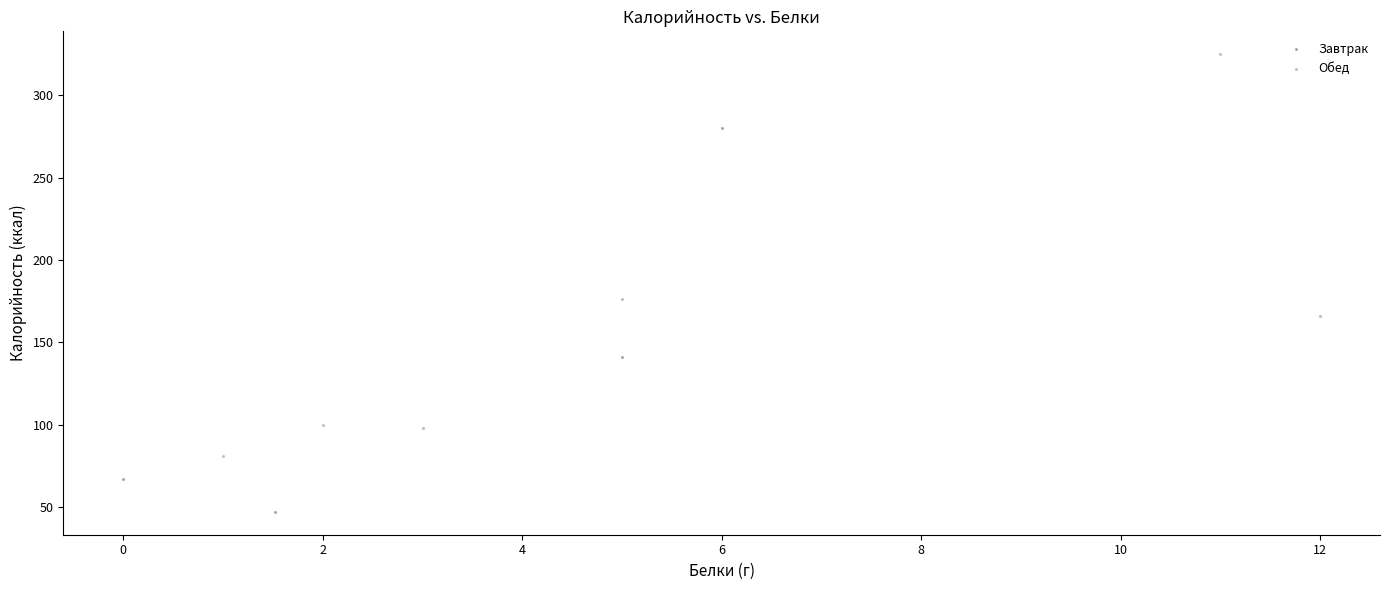

Which series reaches the maximum Y coordinate?

Обед